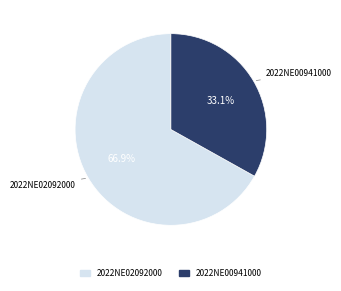

How much of the chart is everything except 2022NE02092000?

33.1%